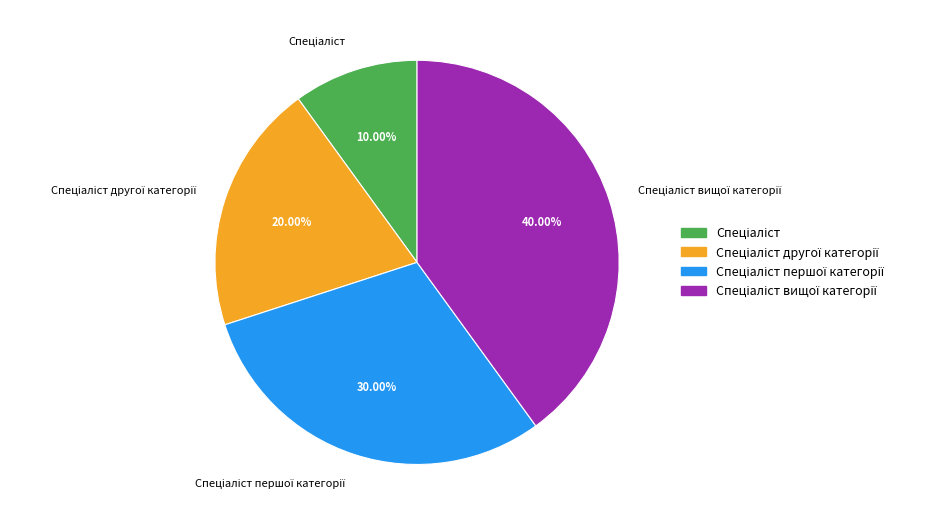

Does any single category account for the majority?

No